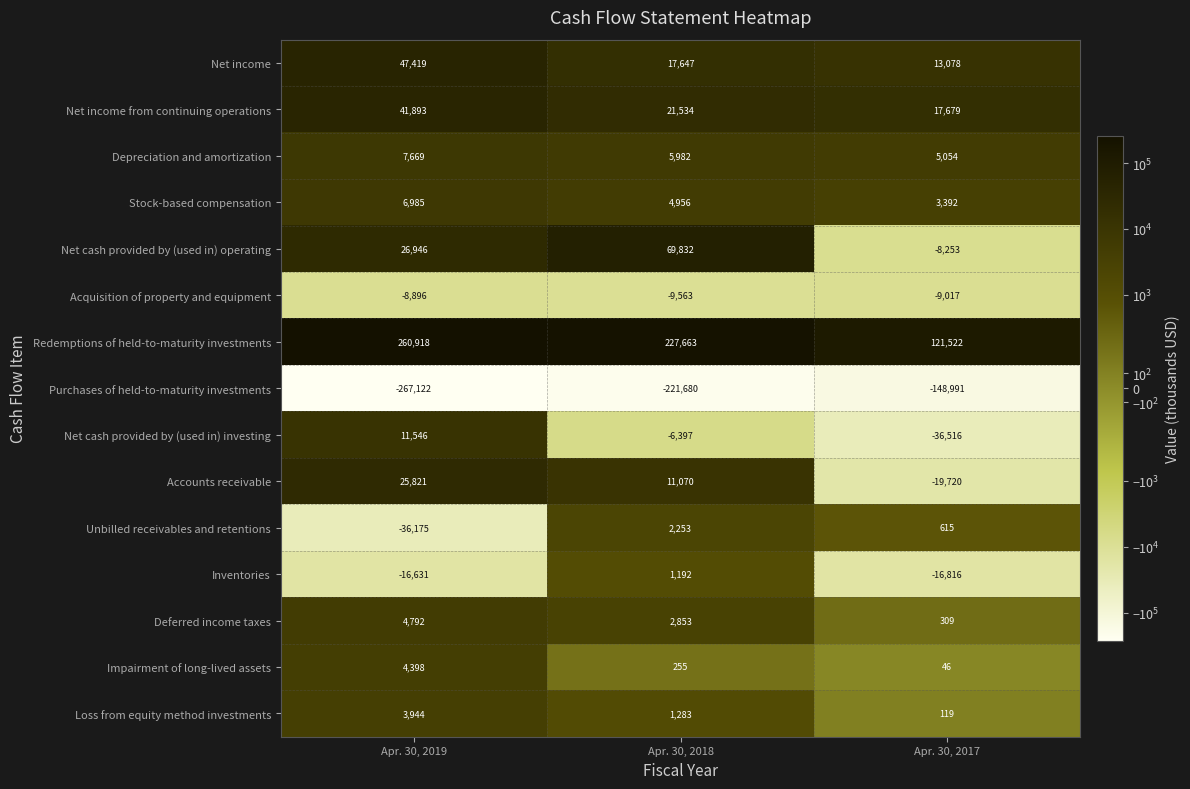

What is the spread (max minus min) of values at Apr. 30, 2018?

449343